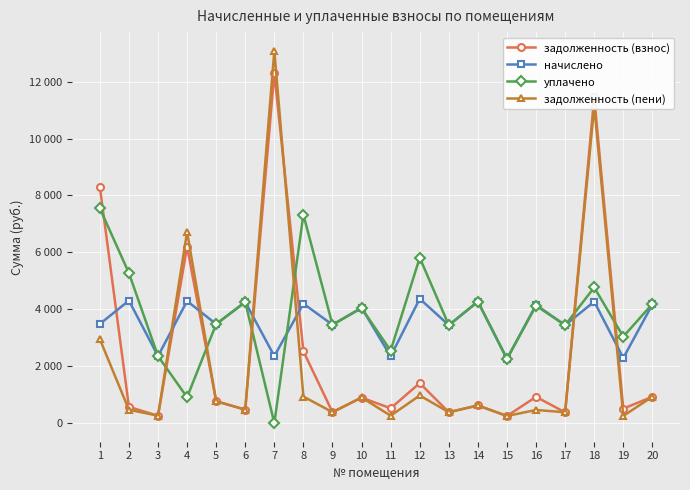

True or false: задолженность (пени) has a value of 899.9 at 10.

True